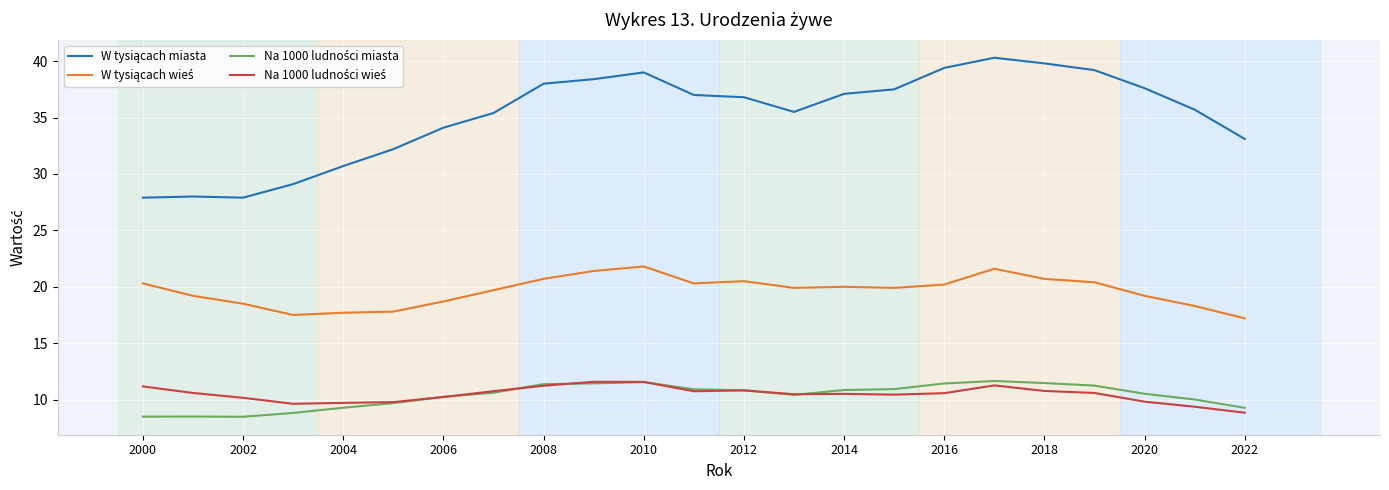

What is the greatest value displayed?

40.3